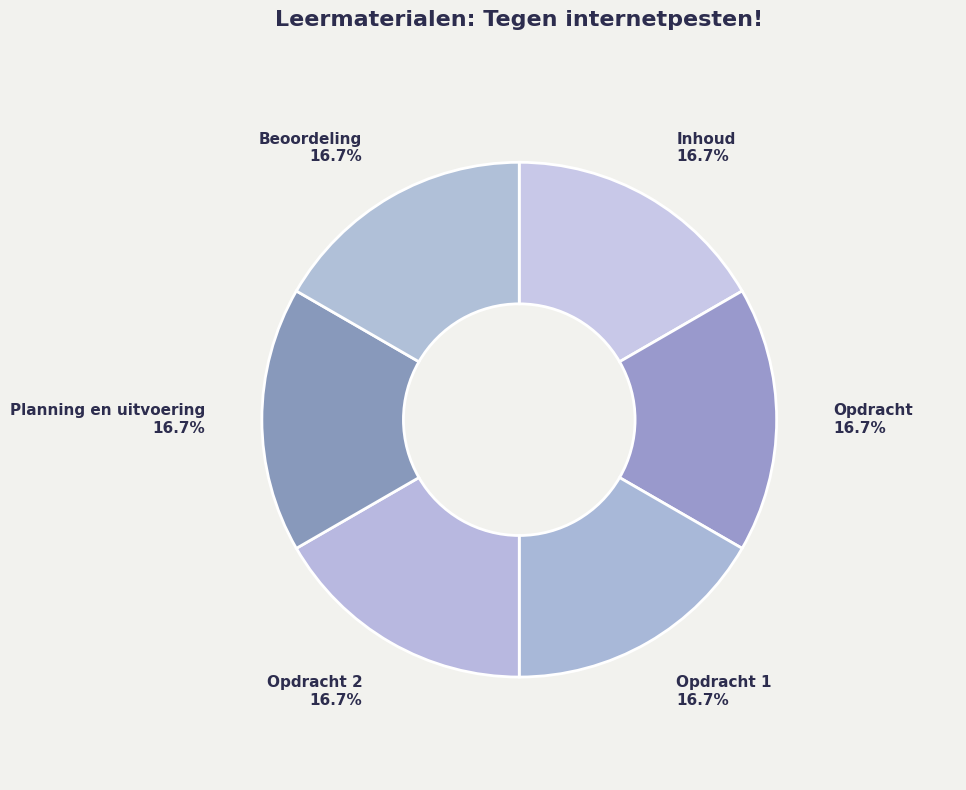

Do Opdracht 1 and Opdracht 2 together represent more than half of the pie?

No